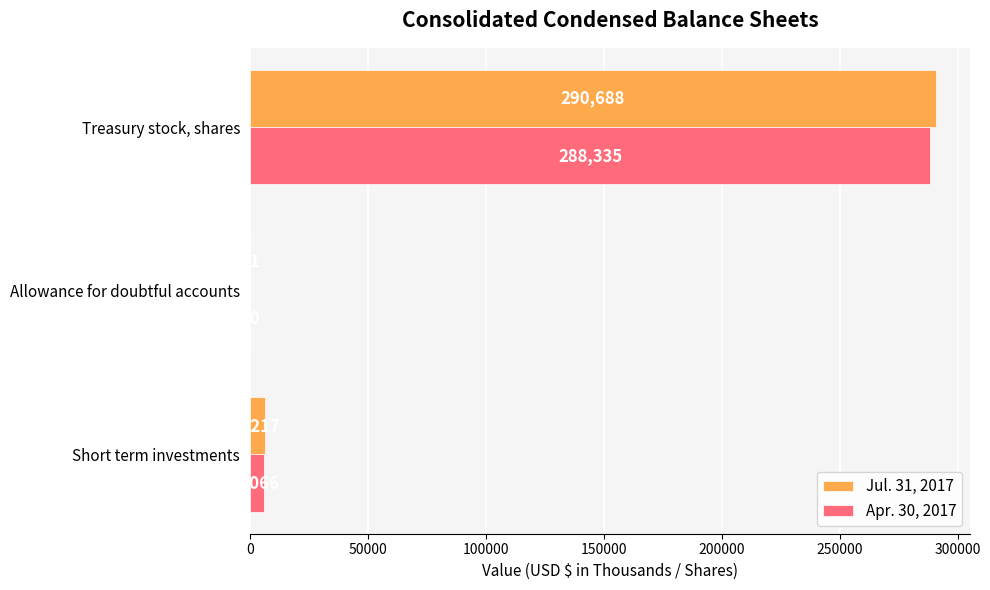

At which category does the chart reach its peak across all series?

Treasury stock, shares